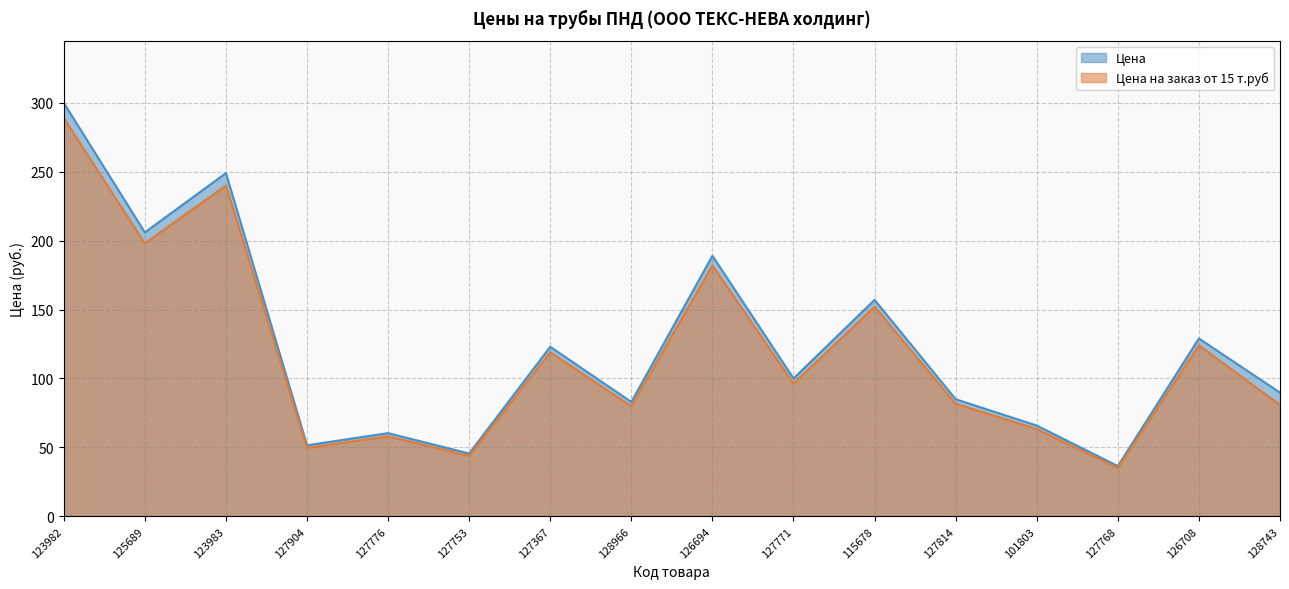

Which series has the largest total across all categories?

Цена